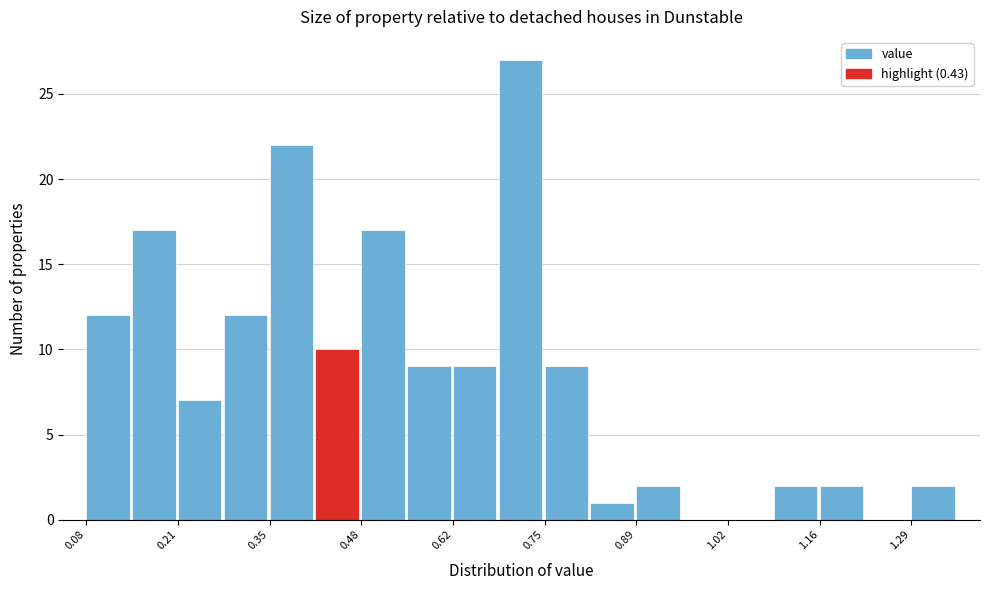

Read against the x-axis, roughly where is the centre of the tallest bar?

0.72